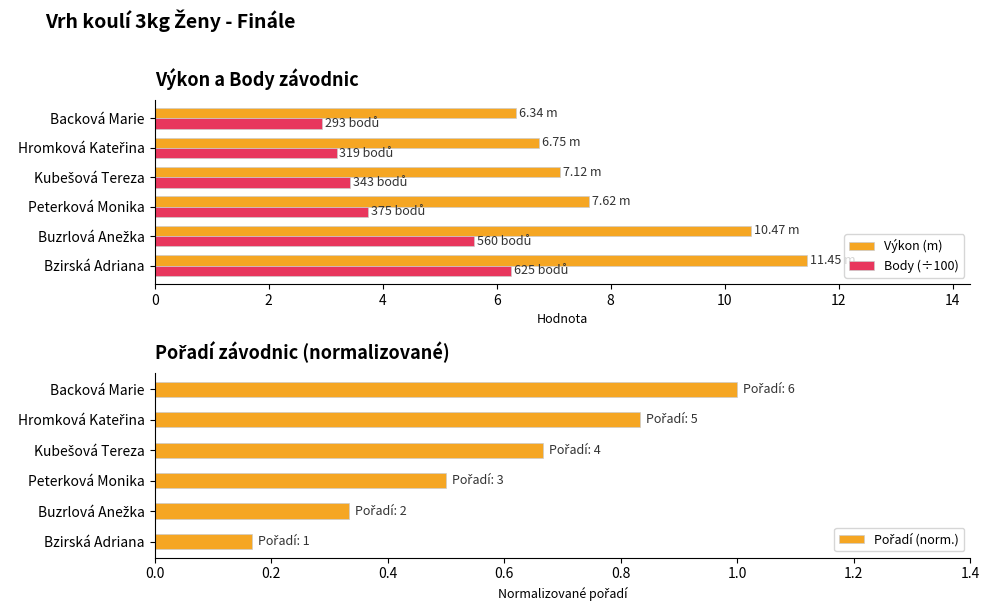

At how many categories does at least one series exceed 5?

6